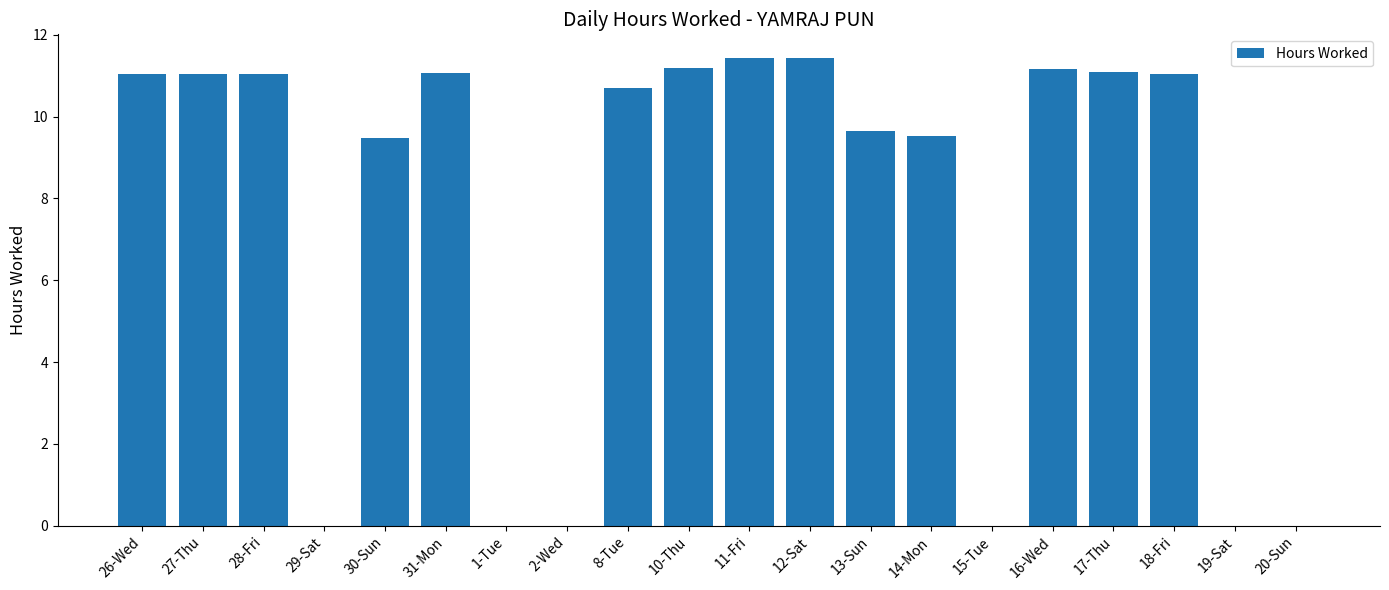

Reading left to right, extract all data points from this chart.

26-Wed=11.1	27-Thu=11.1	28-Fri=11.1	29-Sat=0.0	30-Sun=9.5	31-Mon=11.1	1-Tue=0.0	2-Wed=0.0	8-Tue=10.7	10-Thu=11.2	11-Fri=11.4	12-Sat=11.4	13-Sun=9.6	14-Mon=9.5	15-Tue=0.0	16-Wed=11.2	17-Thu=11.1	18-Fri=11.1	19-Sat=0.0	20-Sun=0.0